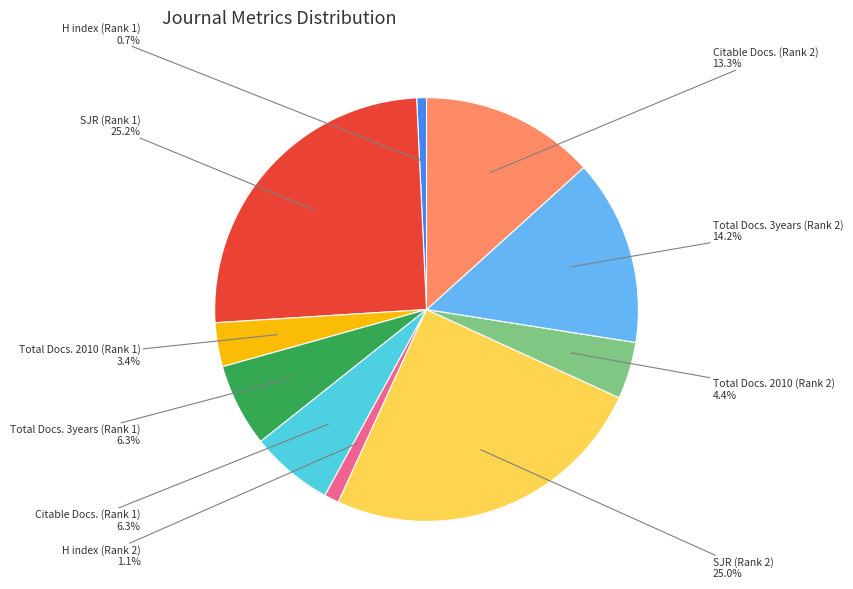

To the nearest percent, what is the combined percentage of Total Docs. 3years (Rank 2) and Total Docs. 2010 (Rank 1)?

18%